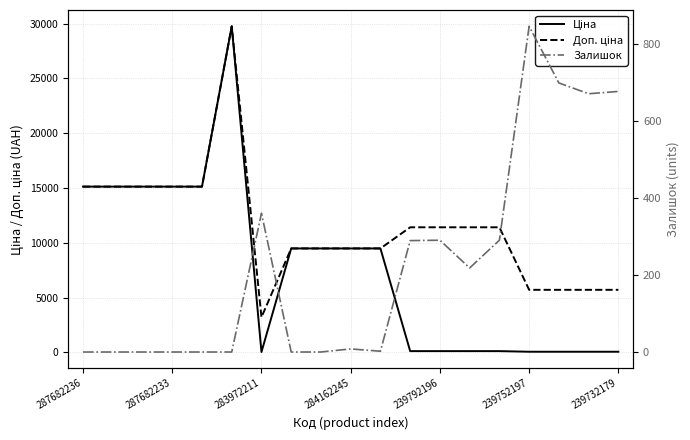

What are all the series names shown in the legend?

Ціна, Доп. ціна, Залишок